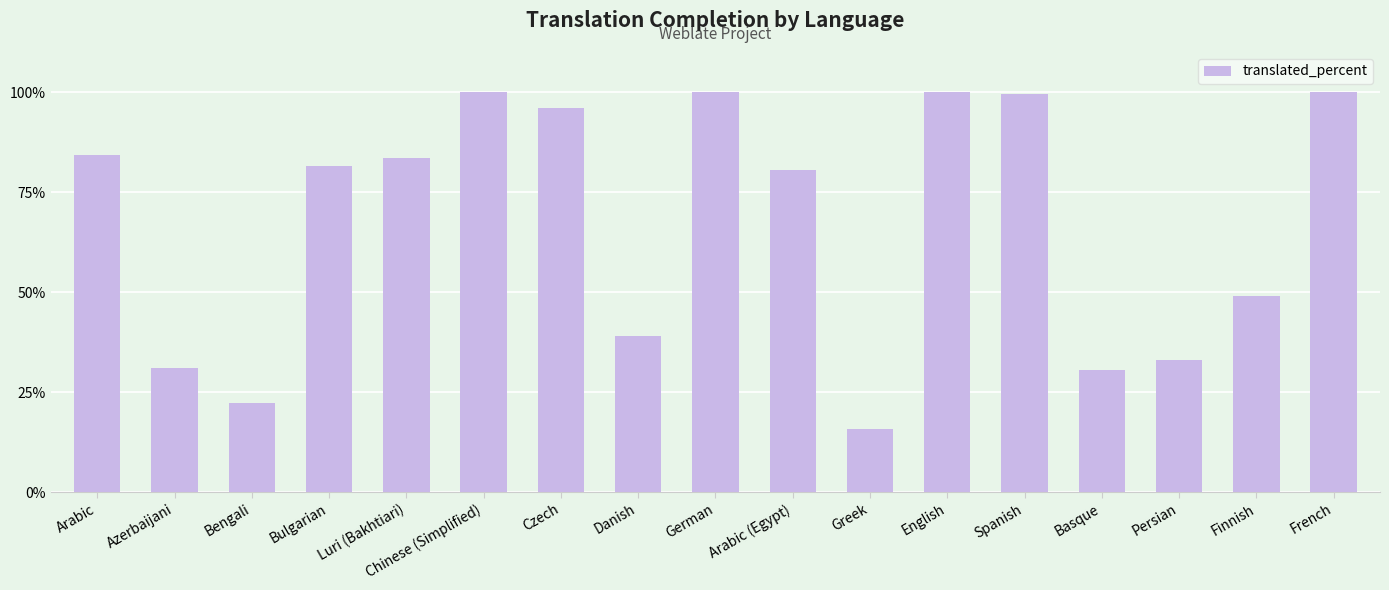

The chart shows a value of 83.6 at Luri (Bakhtiari). True or false?

True